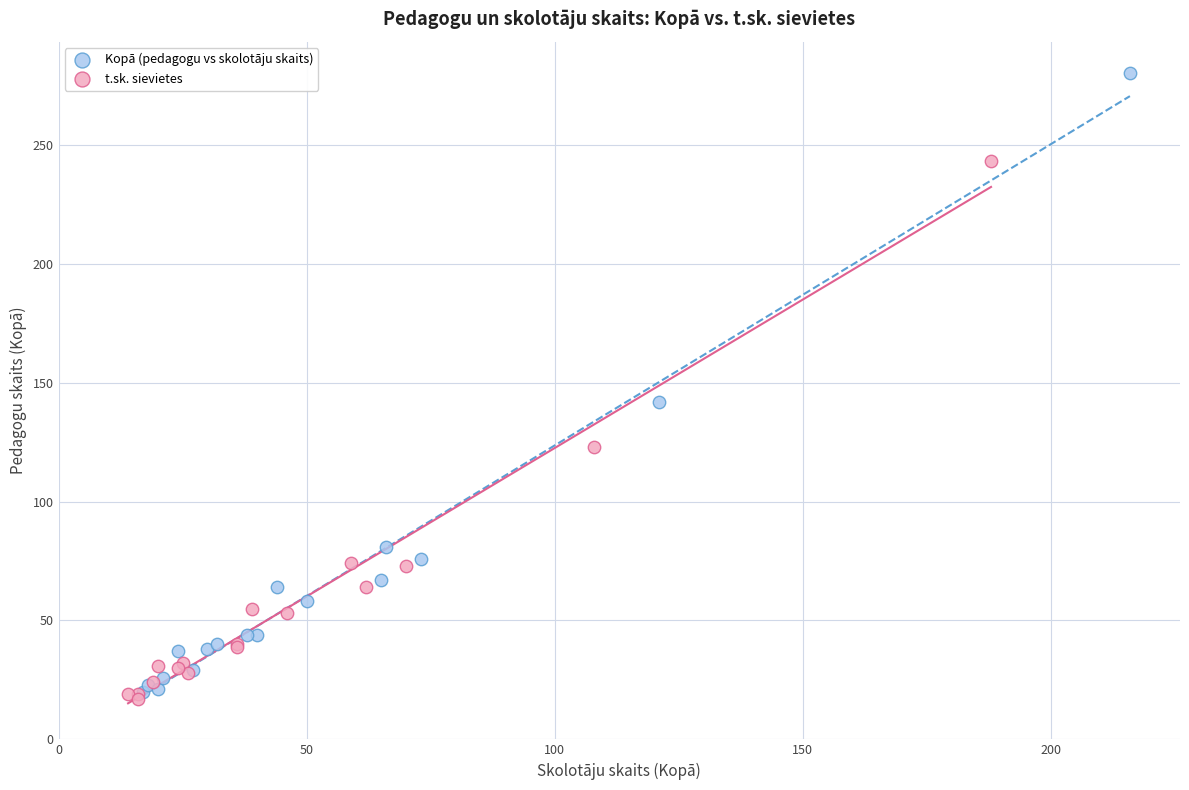

Which series reaches the maximum Y coordinate?

Kopā (pedagogu vs skolotāju skaits)